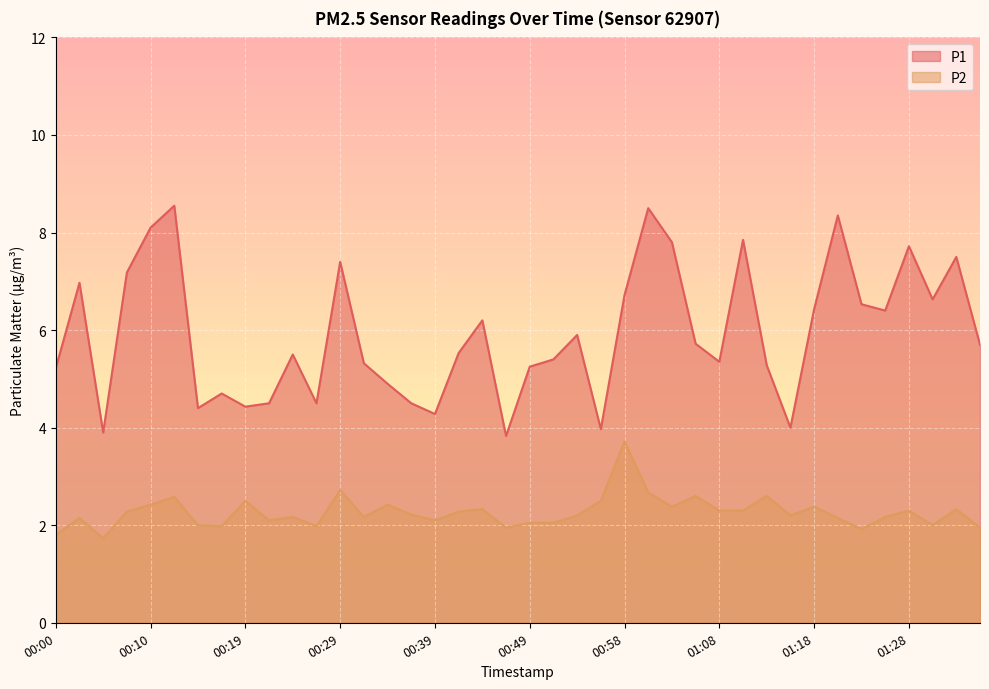

What is the average value of the P1 series?

5.9